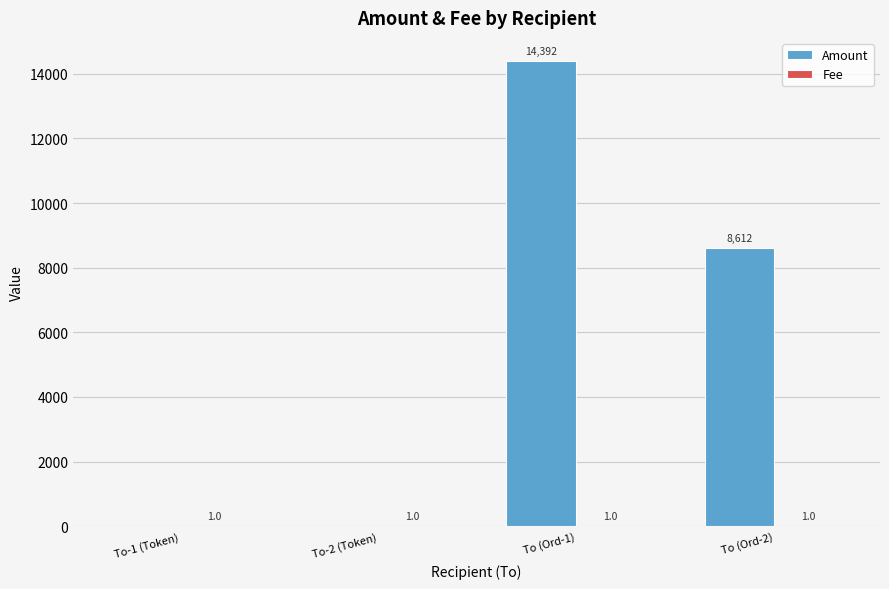

What is the sum of the Amount values at To (Ord-2) and To (Ord-1)?

23004